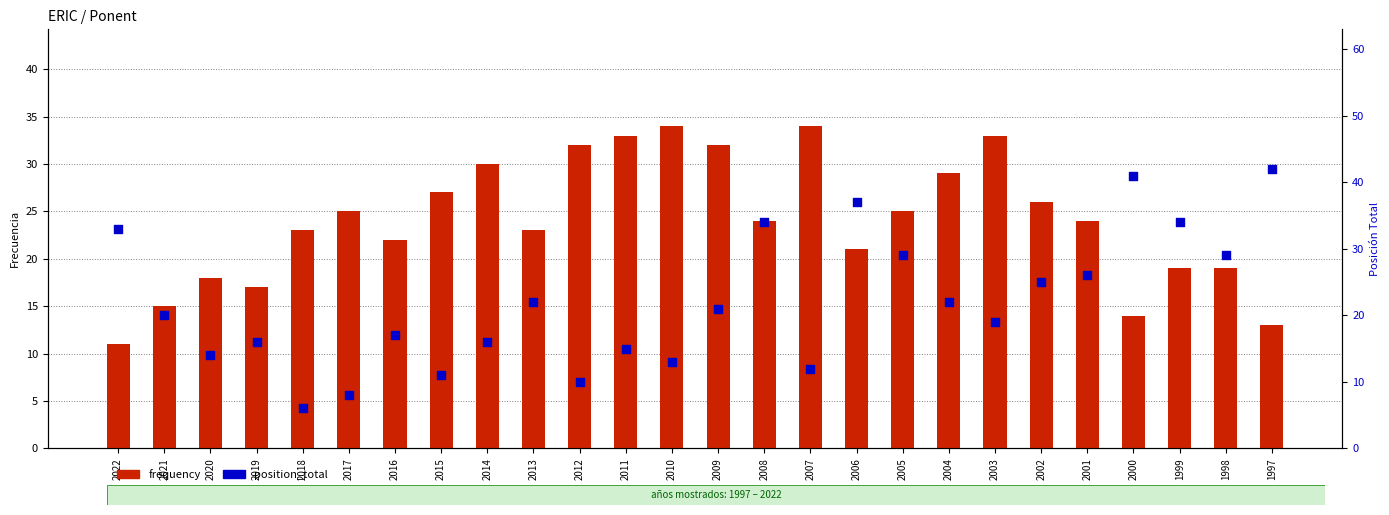

At which category is the sum across all series the highest?

2008